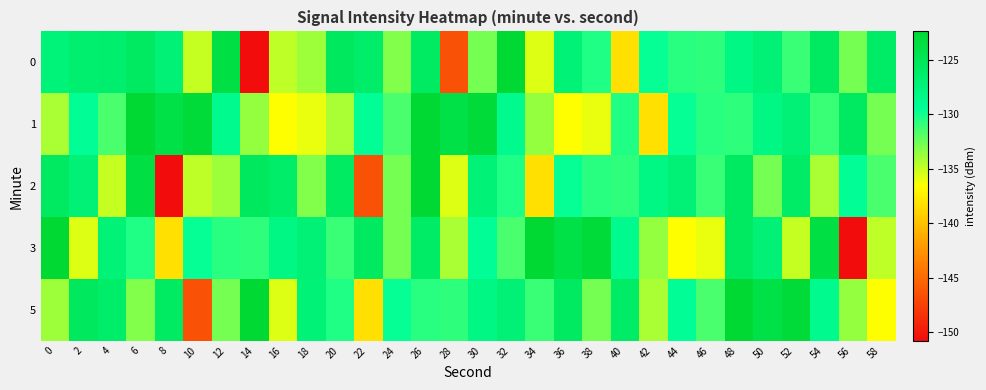

Rank the series by their maximum value, from lowest to highest.

1, 0, 2, 3, 5